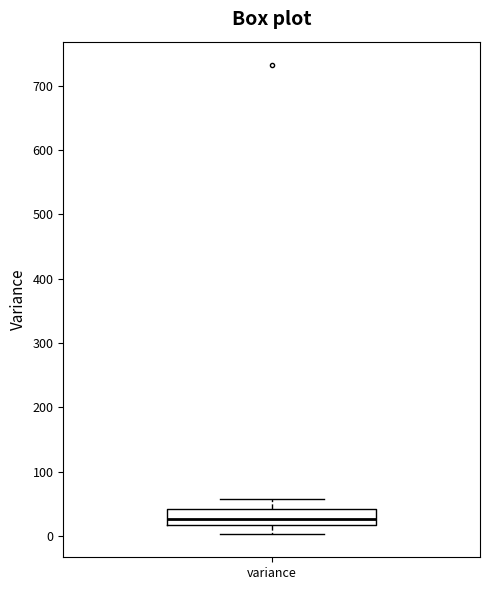

Transcribe this box plot: give where the median line is, the range the box spans, and where the two whiskers end, as read against the y-axis. The values are not printed on the chart, so give them approximately, as read against the axis.

median 30, box 20 to 40, whiskers 0 to 60